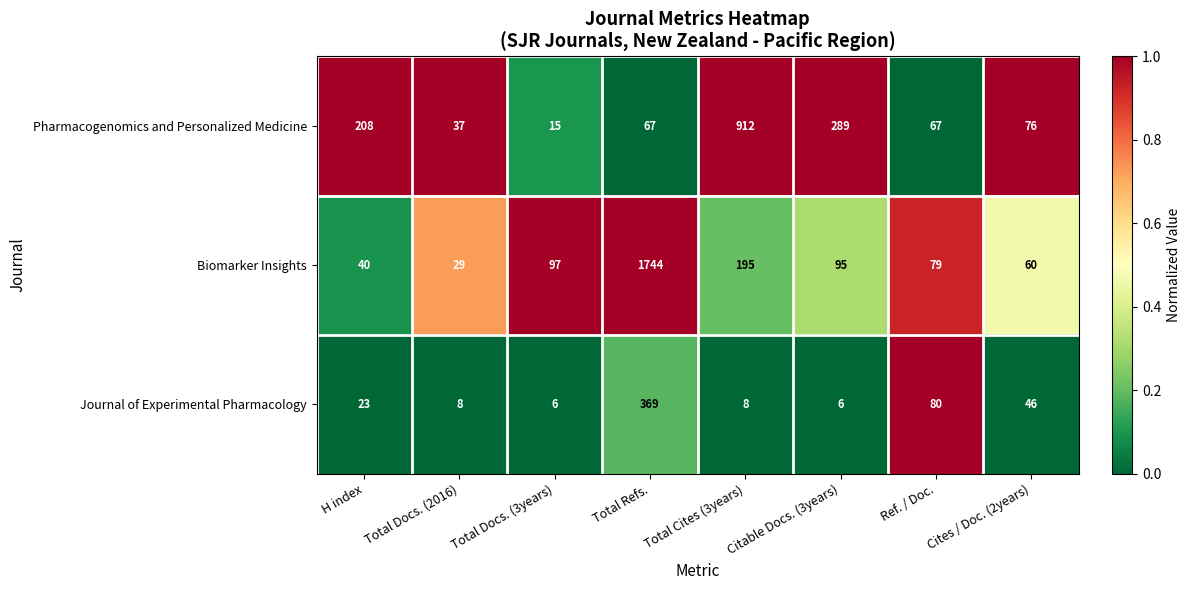

Which series changed the most between Ref. / Doc. and Cites / Doc. (2years)?

Journal of Experimental Pharmacology